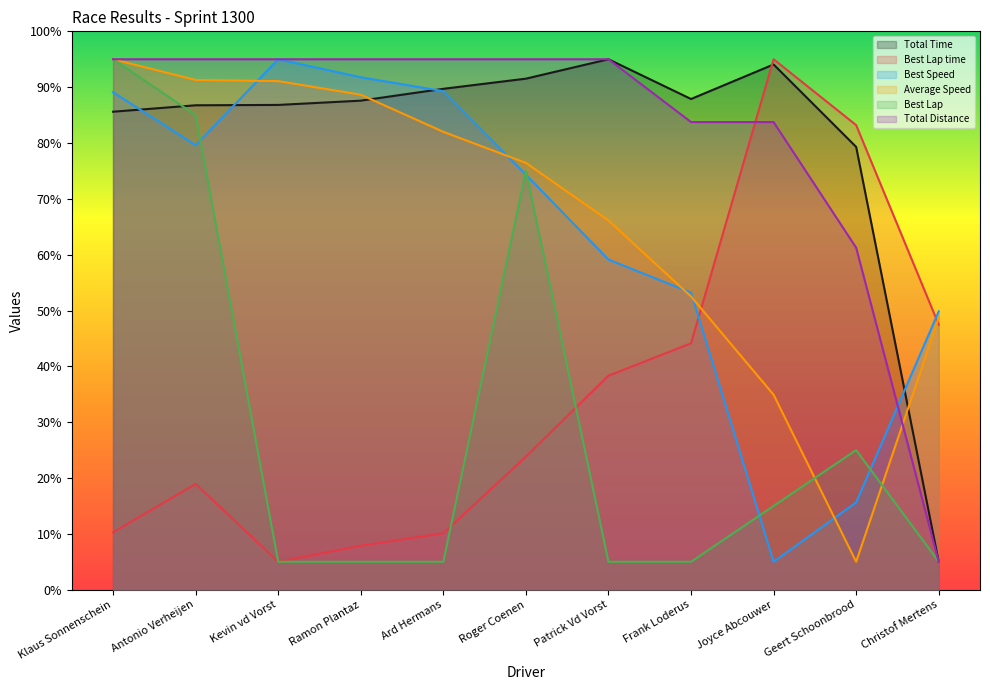

At which category does Best Lap time reach its first local peak?

Antonio Verheijen